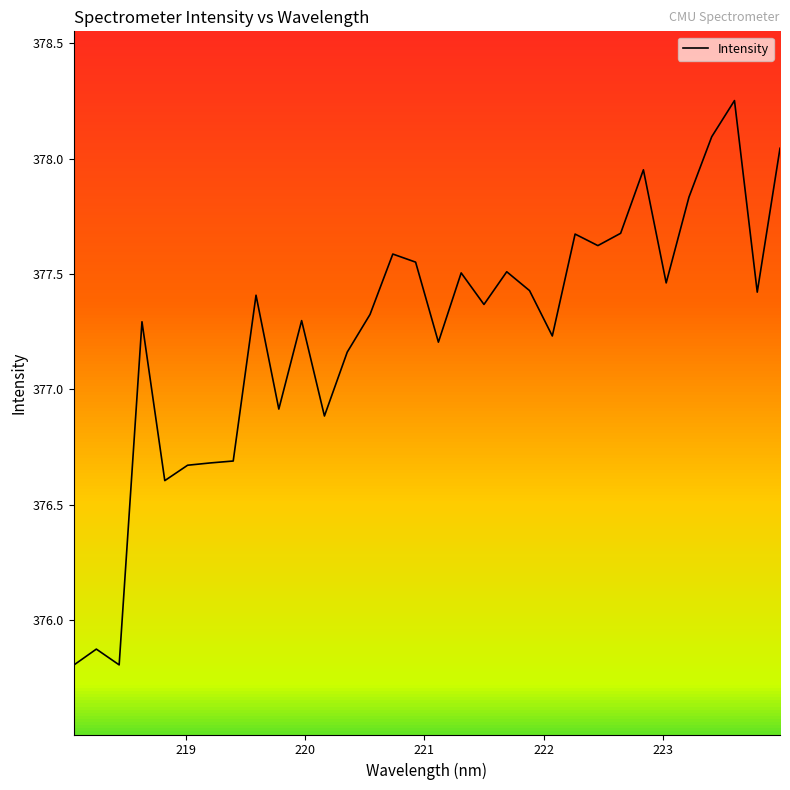

What is the minimum value shown in the chart?

375.8